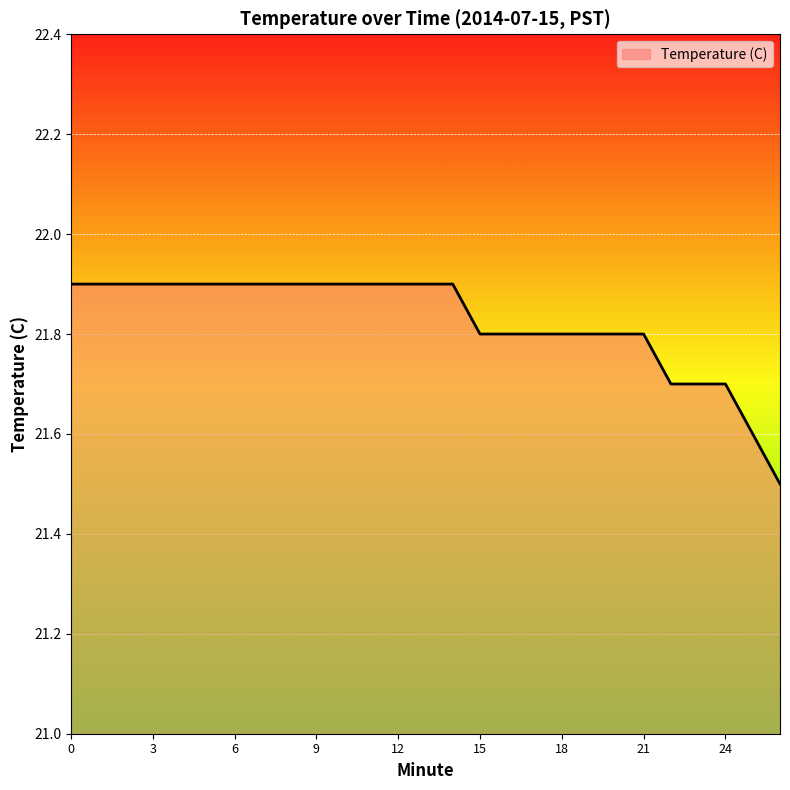

What is the smallest value displayed?

21.5